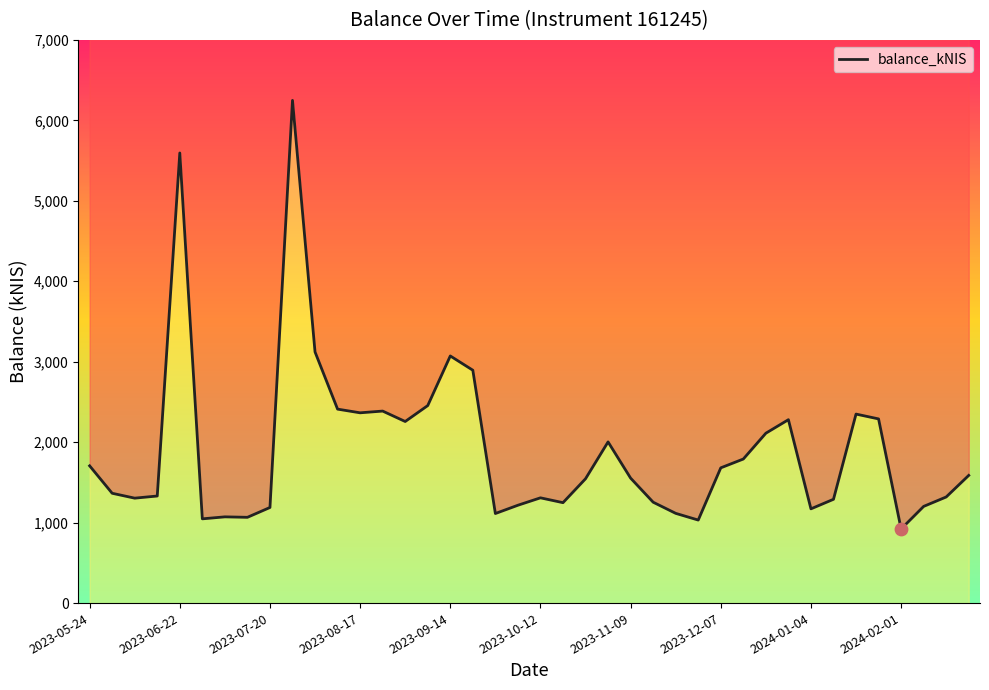

What is the change in value from 33 to 37?

-88.3